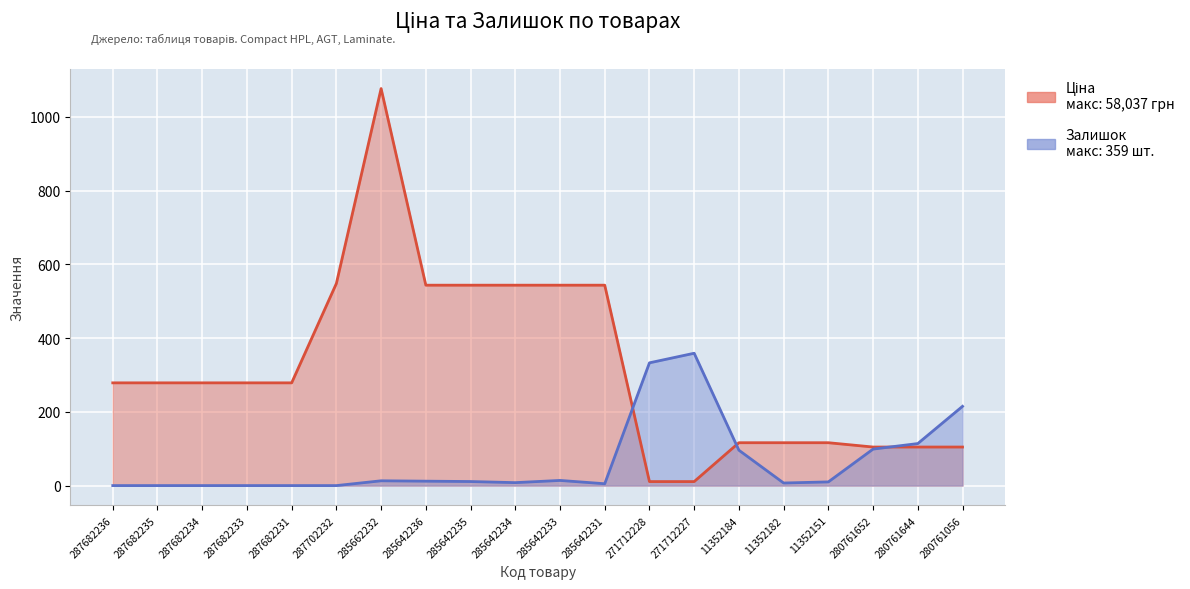

Where is the first local maximum for Ціна?

285662232